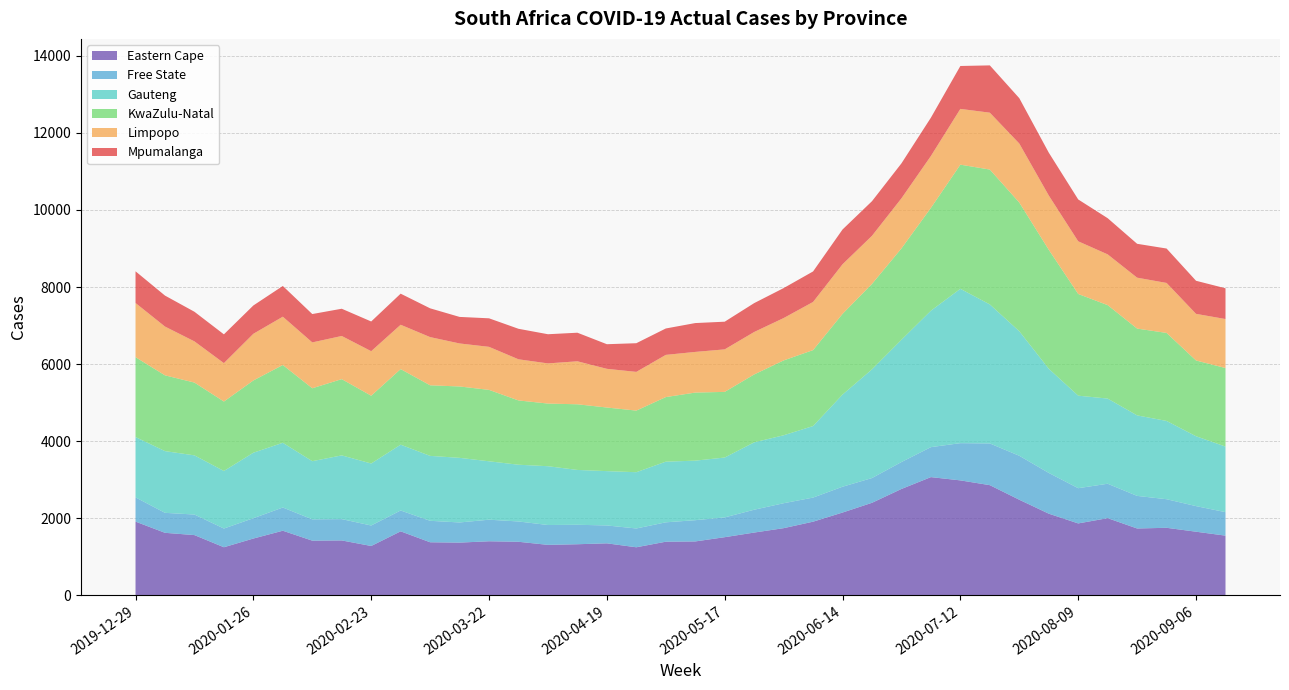

Reading left to right, list all the values displayed in this chart.

Eastern Cape: 2019-12-29=1911.2	2020-01-05=1620.4	2020-01-12=1561.2	2020-01-19=1245.9	2020-01-26=1472.0	2020-02-02=1674.5	2020-02-09=1416.8	2020-02-16=1422.6	2020-02-23=1278.5	2020-03-01=1658.9	2020-03-08=1375.1	2020-03-15=1366.2	2020-03-22=1400.9	2020-03-29=1387.7	2020-04-05=1307.6	2020-04-12=1323.8	2020-04-19=1347.4	2020-04-26=1244.8	2020-05-03=1389.5	2020-05-10=1396.6	2020-05-17=1506.9	2020-05-24=1626.9	2020-05-31=1741.0	2020-06-07=1909.2	2020-06-14=2146.8	2020-06-21=2399.5	2020-06-28=2758.6	2020-07-05=3065.9	2020-07-12=2981.1	2020-07-19=2857.3	2020-07-26=2478.8	2020-08-02=2117.7	2020-08-09=1864.0	2020-08-16=2000.9	2020-08-23=1732.8	2020-08-30=1750.5	2020-09-06=1648.9	2020-09-13=1546.9
Free State: 2019-12-29=628.9	2020-01-05=518.6	2020-01-12=533.6	2020-01-19=485.6	2020-01-26=527.2	2020-02-02=602.6	2020-02-09=553.5	2020-02-16=553.5	2020-02-23=531.7	2020-03-01=540.9	2020-03-08=557.0	2020-03-15=522.8	2020-03-22=559.9	2020-03-29=527.1	2020-04-05=515.4	2020-04-12=505.3	2020-04-19=464.1	2020-04-26=488.1	2020-05-03=503.1	2020-05-10=551.4	2020-05-17=513.1	2020-05-24=592.8	2020-05-31=647.3	2020-06-07=625.5	2020-06-14=669.9	2020-06-21=642.6	2020-06-28=698.7	2020-07-05=778.0	2020-07-12=966.3	2020-07-19=1082.5	2020-07-26=1141.3	2020-08-02=1057.4	2020-08-09=914.4	2020-08-16=893.2	2020-08-23=845.8	2020-08-30=741.9	2020-09-06=664.7	2020-09-13=609.5
Gauteng: 2019-12-29=1566.1	2020-01-05=1602.0	2020-01-12=1535.7	2020-01-19=1493.7	2020-01-26=1700.1	2020-02-02=1679.8	2020-02-09=1509.3	2020-02-16=1653.8	2020-02-23=1609.1	2020-03-01=1708.2	2020-03-08=1685.1	2020-03-15=1676.9	2020-03-22=1515.8	2020-03-29=1472.7	2020-04-05=1525.9	2020-04-12=1423.0	2020-04-19=1409.8	2020-04-26=1460.3	2020-05-03=1574.3	2020-05-10=1545.2	2020-05-17=1554.1	2020-05-24=1748.5	2020-05-31=1763.4	2020-06-07=1856.5	2020-06-14=2391.5	2020-06-21=2821.3	2020-06-28=3173.1	2020-07-05=3541.4	2020-07-12=4005.8	2020-07-19=3608.0	2020-07-26=3232.0	2020-08-02=2703.8	2020-08-09=2401.4	2020-08-16=2210.4	2020-08-23=2089.6	2020-08-30=2031.5	2020-09-06=1813.1	2020-09-13=1702.2
KwaZulu-Natal: 2019-12-29=2072.6	2020-01-05=1966.5	2020-01-12=1889.2	2020-01-19=1802.7	2020-01-26=1875.1	2020-02-02=2019.2	2020-02-09=1892.5	2020-02-16=1979.0	2020-02-23=1759.3	2020-03-01=1961.6	2020-03-08=1831.8	2020-03-15=1852.6	2020-03-22=1853.5	2020-03-29=1668.5	2020-04-05=1626.0	2020-04-12=1704.0	2020-04-19=1651.0	2020-04-26=1599.4	2020-05-03=1676.2	2020-05-10=1766.9	2020-05-17=1703.9	2020-05-24=1762.1	2020-05-31=1942.6	2020-06-07=1971.2	2020-06-14=2094.5	2020-06-21=2216.8	2020-06-28=2371.6	2020-07-05=2668.5	2020-07-12=3222.3	2020-07-19=3500.5	2020-07-26=3340.1	2020-08-02=3088.5	2020-08-09=2639.4	2020-08-16=2425.4	2020-08-23=2252.7	2020-08-30=2284.2	2020-09-06=1966.5	2020-09-13=2038.4
Limpopo: 2019-12-29=1406.3	2020-01-05=1266.2	2020-01-12=1069.2	2020-01-19=996.5	2020-01-26=1211.3	2020-02-02=1253.8	2020-02-09=1190.2	2020-02-16=1120.1	2020-02-23=1155.9	2020-03-01=1150.8	2020-03-08=1251.2	2020-03-15=1116.4	2020-03-22=1117.1	2020-03-29=1067.8	2020-04-05=1042.5	2020-04-12=1116.0	2020-04-19=1004.3	2020-04-26=1004.6	2020-05-03=1095.5	2020-05-10=1055.4	2020-05-17=1103.5	2020-05-24=1102.1	2020-05-31=1099.7	2020-06-07=1249.7	2020-06-14=1287.2	2020-06-21=1249.1	2020-06-28=1299.9	2020-07-05=1346.8	2020-07-12=1447.5	2020-07-19=1476.3	2020-07-26=1531.7	2020-08-02=1408.8	2020-08-09=1367.3	2020-08-16=1317.3	2020-08-23=1321.5	2020-08-30=1297.4	2020-09-06=1210.0	2020-09-13=1271.7
Mpumalanga: 2019-12-29=822.3	2020-01-05=803.8	2020-01-12=768.5	2020-01-19=747.0	2020-01-26=735.0	2020-02-02=797.1	2020-02-09=735.9	2020-02-16=706.9	2020-02-23=770.7	2020-03-01=806.8	2020-03-08=746.8	2020-03-15=688.8	2020-03-22=740.3	2020-03-29=791.8	2020-04-05=757.0	2020-04-12=741.5	2020-04-19=638.7	2020-04-26=744.1	2020-05-03=685.0	2020-05-10=748.6	2020-05-17=718.1	2020-05-24=749.3	2020-05-31=777.7	2020-06-07=791.8	2020-06-14=902.9	2020-06-21=898.3	2020-06-28=907.2	2020-07-05=994.7	2020-07-12=1113.5	2020-07-19=1227.5	2020-07-26=1177.0	2020-08-02=1112.3	2020-08-09=1086.0	2020-08-16=938.9	2020-08-23=879.0	2020-08-30=893.0	2020-09-06=858.5	2020-09-13=798.0